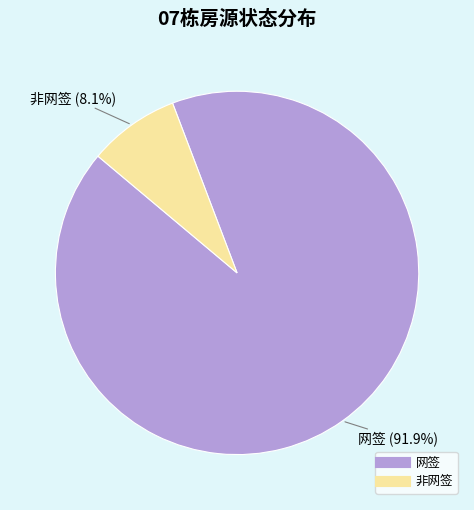

To the nearest percent, what is the difference between the largest and smallest slice percentages?

84%